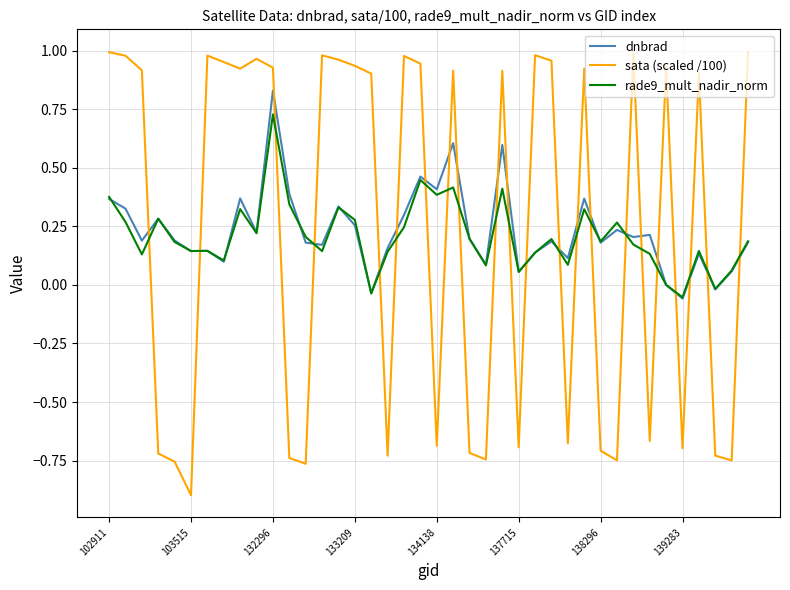

After their last crossing, which series has the higher values: dnbrad or sata (scaled /100)?

sata (scaled /100)